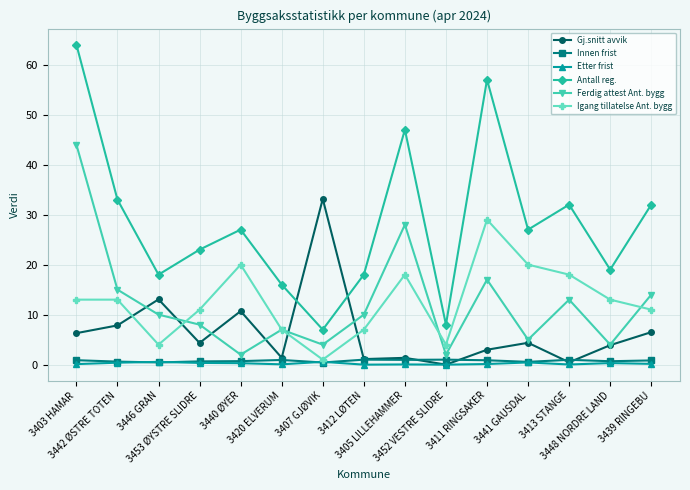

Which category has the highest value in the Gj.snitt avvik series?

3407 GJØVIK